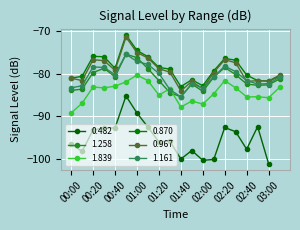

What is the approximate value of 1.839 at 03:00?

-85.6